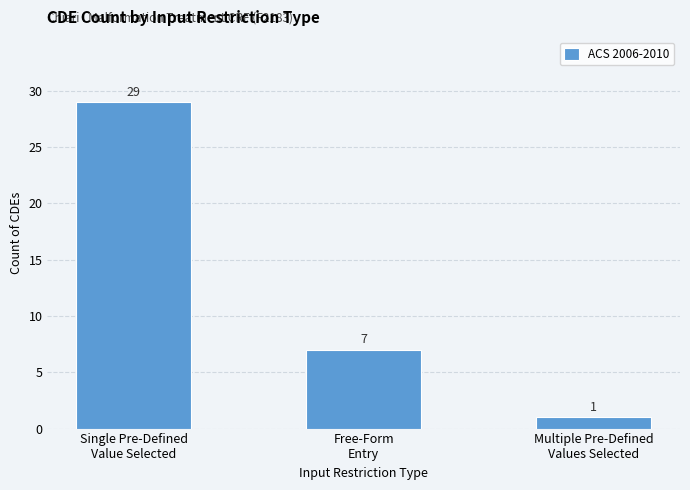

Rank the categories by value from lowest to highest.

Multiple Pre-Defined
Values Selected, Free-Form
Entry, Single Pre-Defined
Value Selected